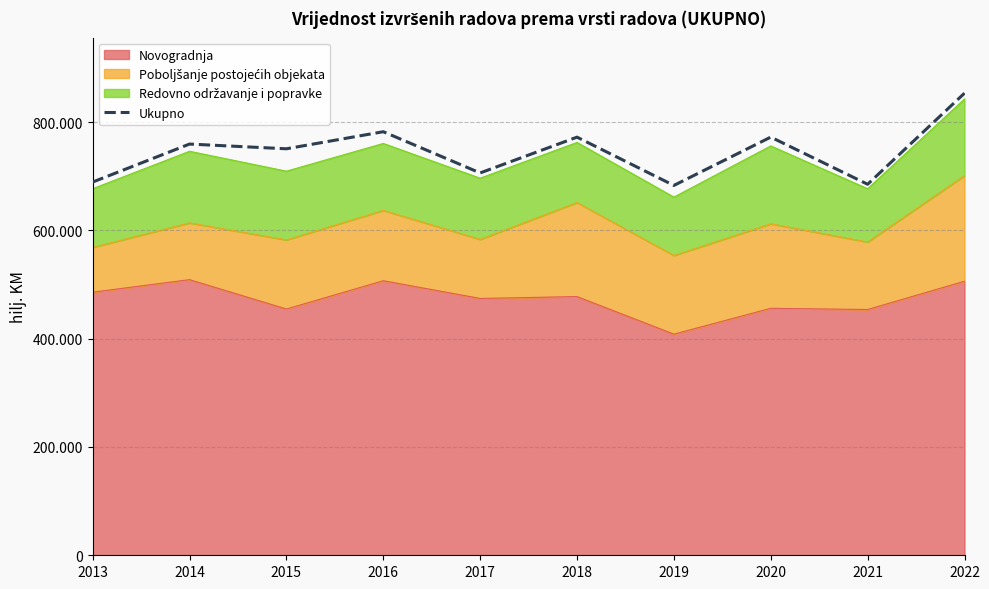

Where is the first local maximum?

2014